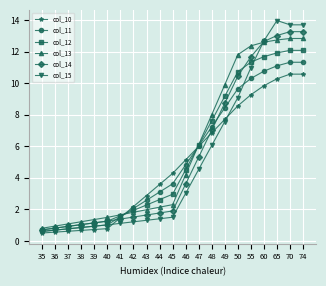

What is the value of the col_11 point at the 13th from the left?

6.0